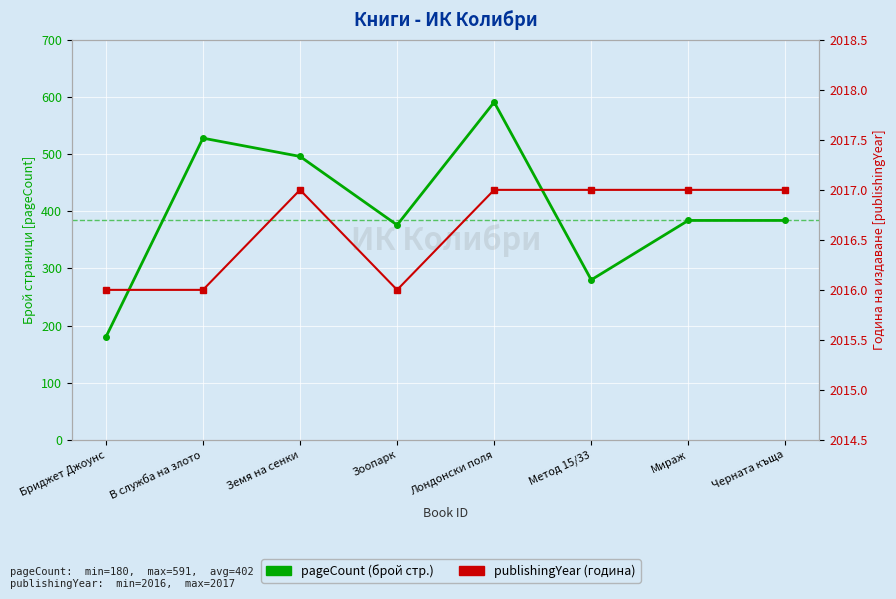

The value of publishingYear at Земя на сенки is 1318. True or false?

False